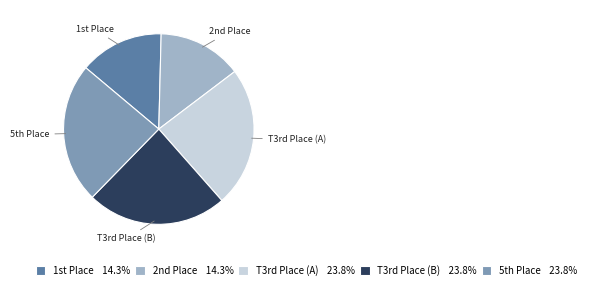

Does T3rd Place (B) 23.8% represent more than half of the total?

No